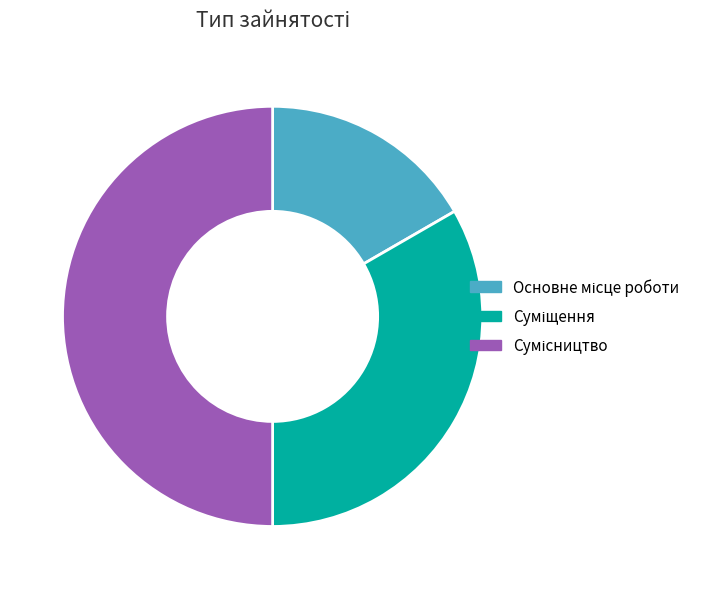

Count the number of slices in the pie.

3